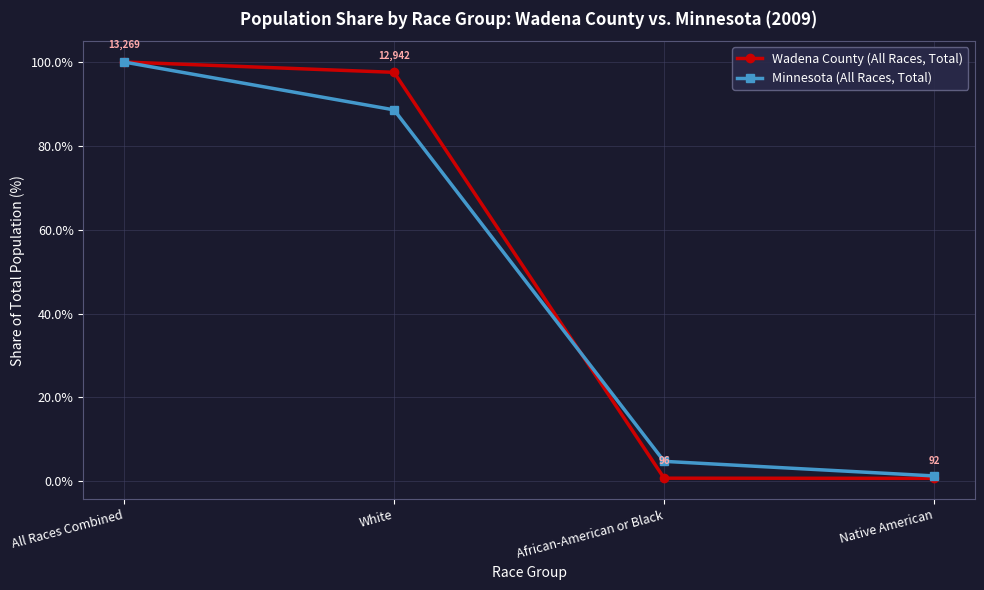

True or false: Minnesota (All Races, Total) has a value of 50.9 at White.

False